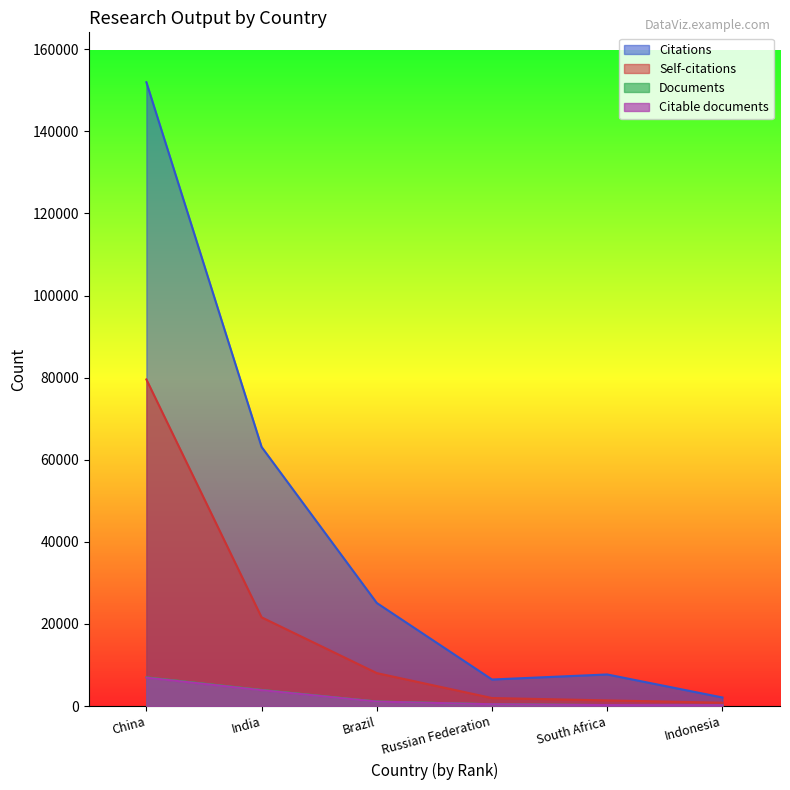

What is the lowest value of the Documents series?

209